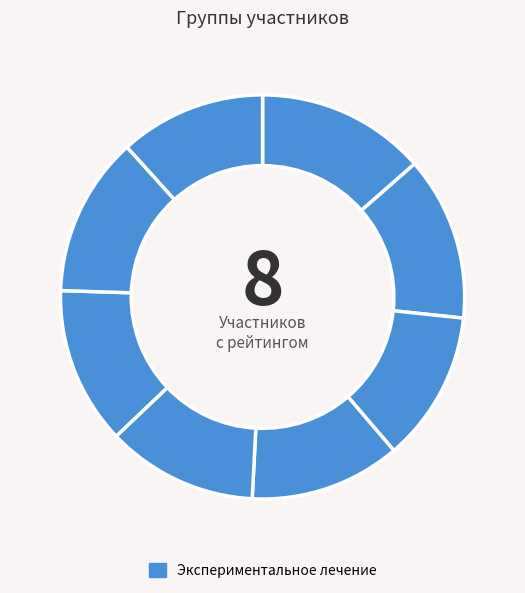

Is there any slice that represents more than half of the pie?

No